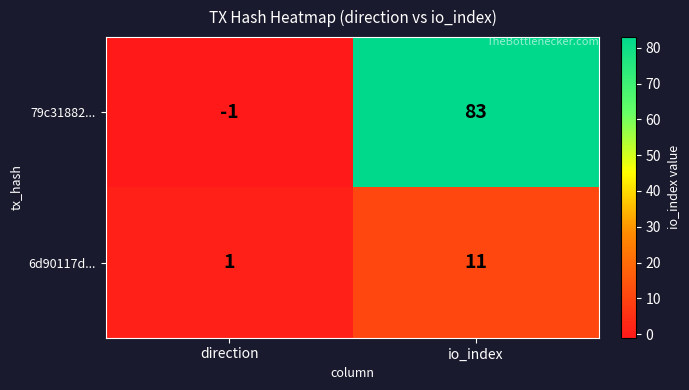

What is the sum of all 6d90117d... values?

12